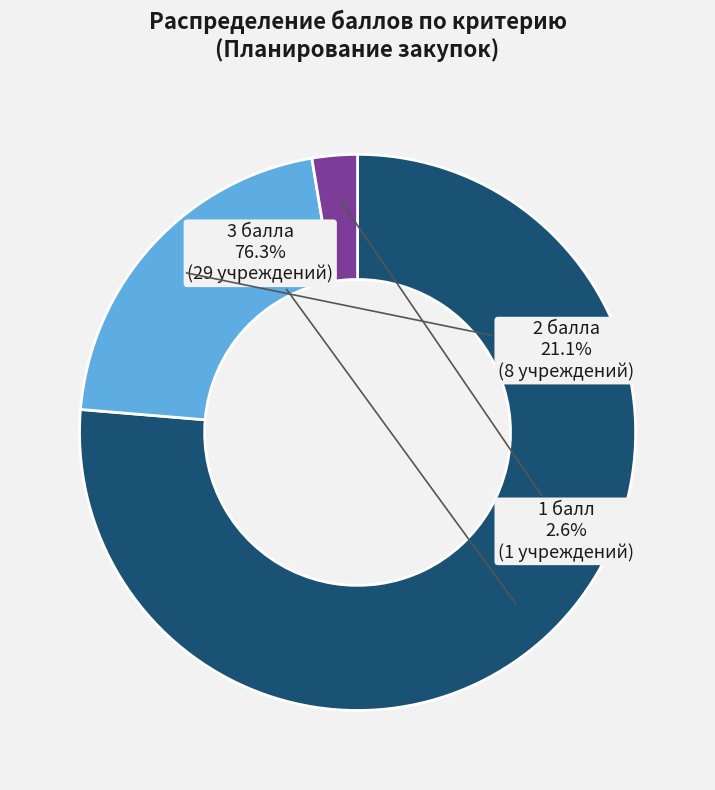

How many slices are in this pie chart?

3